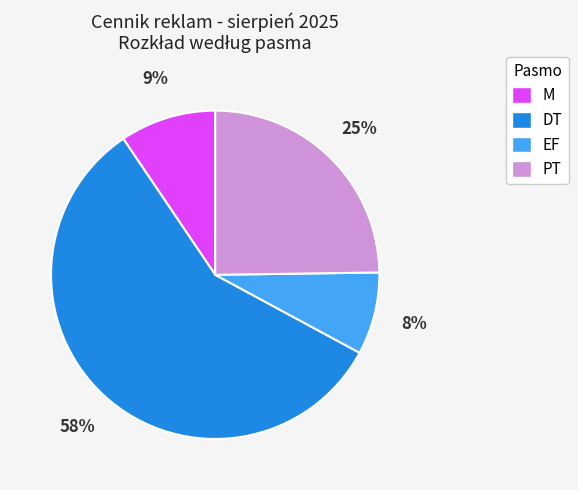

What is the smallest slice in the pie chart?

EF